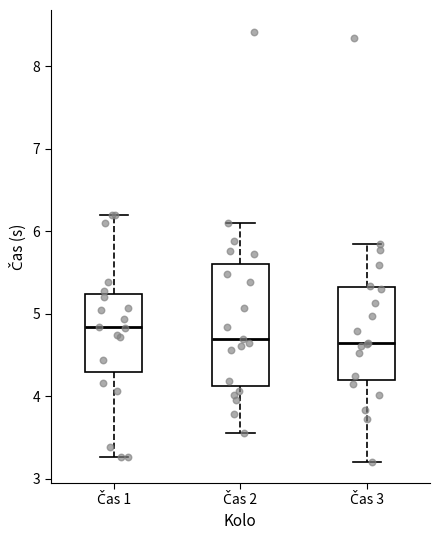

Which box's median line is the highest?

Čas 1